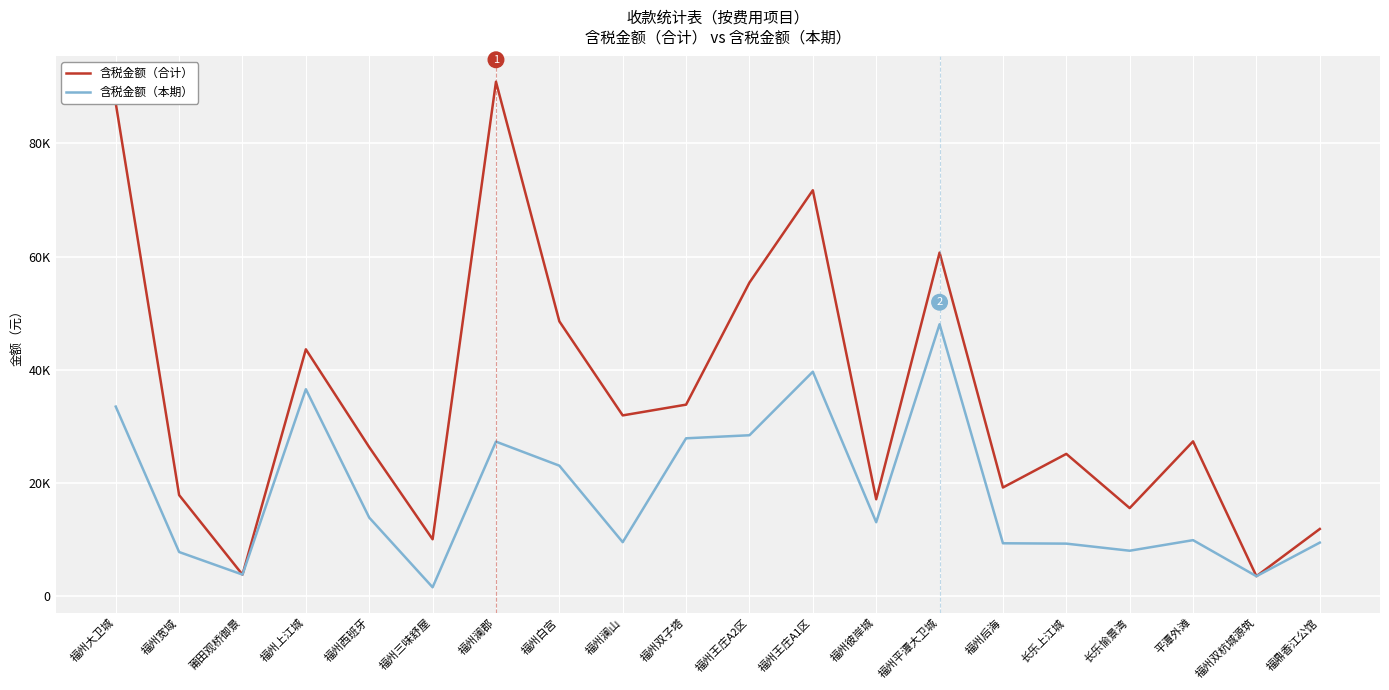

Reading right to left, list all the values displayed in this chart.

含税金额（合计）: 福鼎香江公馆=11905.6	福州双杭城源筑=3563.2	平潭外滩=27367.9	长乐愉景湾=15589.6	长乐上江城=25158.7	福州后海=19224.2	福州平潭大卫城=60688.6	福州彼岸城=17147.0	福州王庄A1区=71697.7	福州王庄A2区=55399.3	福州双子塔=33850.9	福州澜山=31952.9	福州白宫=48560.8	福州澜郡=90851.5	福州三味舒屋=10083.2	福州西班牙=26342.6	福州上江城=43619.7	莆田观桥御景=3849.3	福州宽域=17890.9	福州大卫城=87069.5
含税金额（本期）: 福鼎香江公馆=9495.9	福州双杭城源筑=3563.2	平潭外滩=9929.4	长乐愉景湾=8061.8	长乐上江城=9315.2	福州后海=9378.0	福州平潭大卫城=48046.2	福州彼岸城=13093.0	福州王庄A1区=39660.9	福州王庄A2区=28449.0	福州双子塔=27908.5	福州澜山=9573.3	福州白宫=23077.2	福州澜郡=27320.4	福州三味舒屋=1608.5	福州西班牙=13907.1	福州上江城=36575.3	莆田观桥御景=3849.3	福州宽域=7835.9	福州大卫城=33506.4